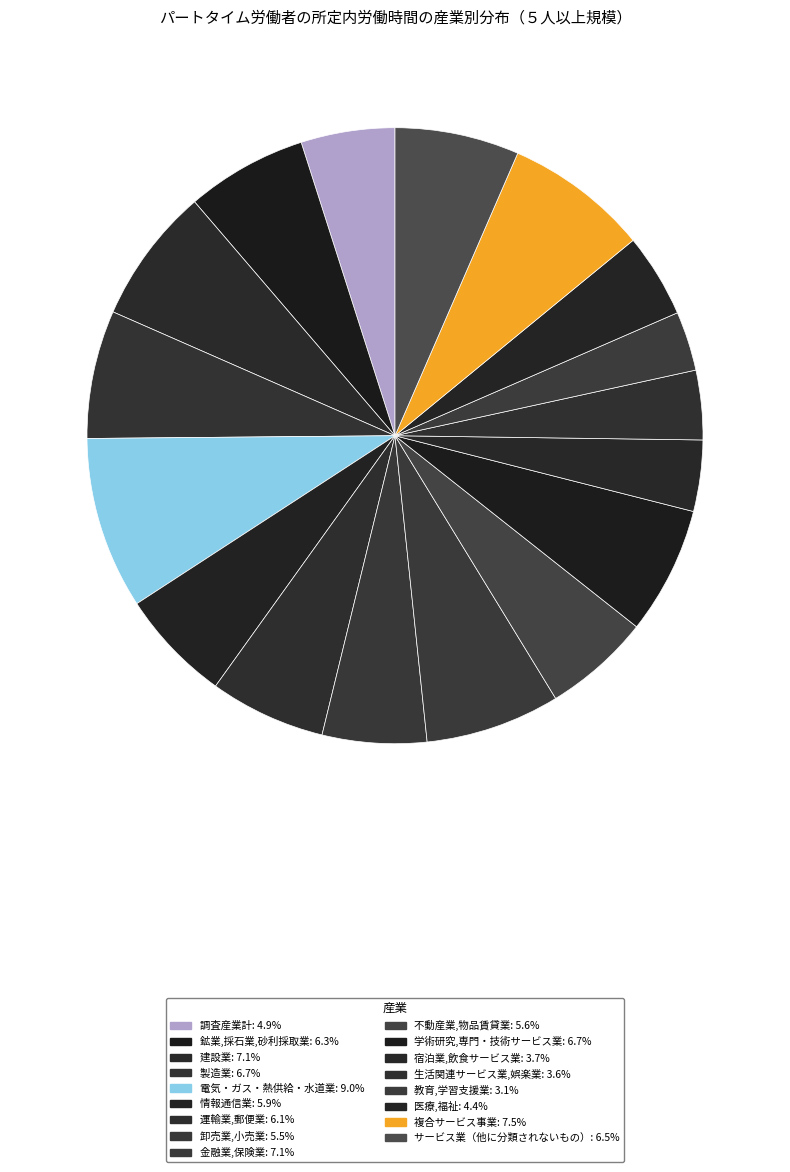

What is the smallest slice in the pie chart?

教育,学習支援業